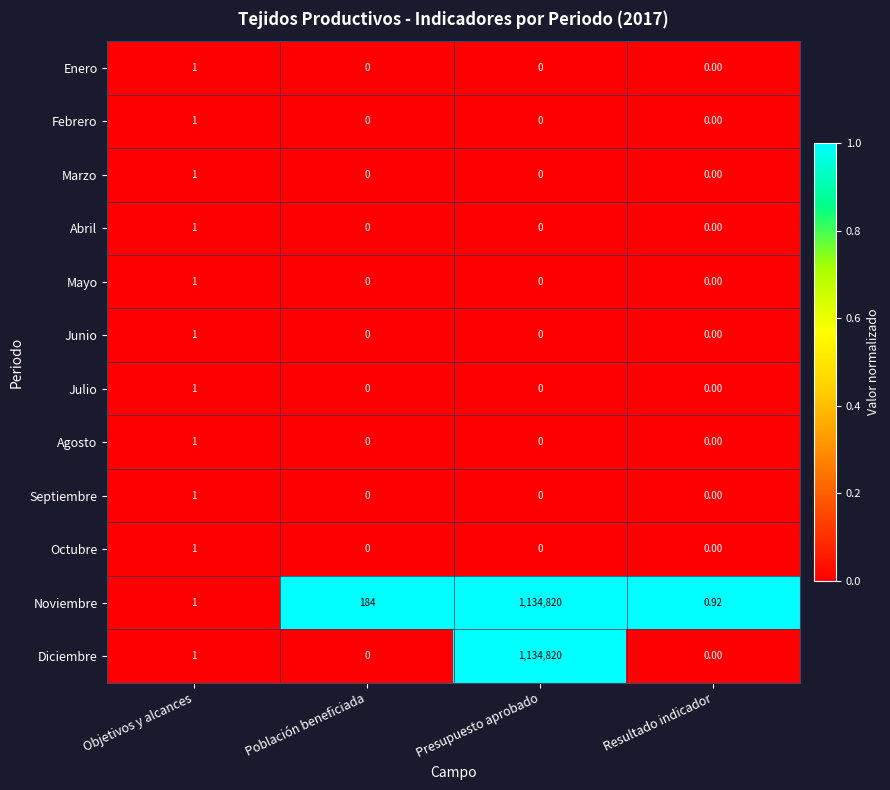

Which category has the highest value in the Junio series?

Objetivos y alcances